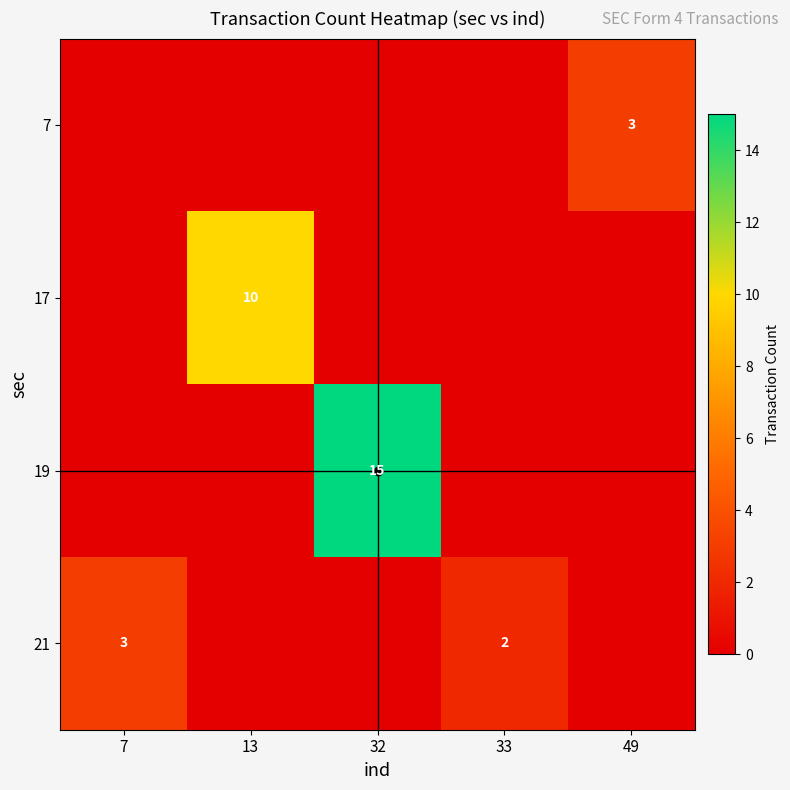

The value of 19 at 7 is 0. True or false?

True